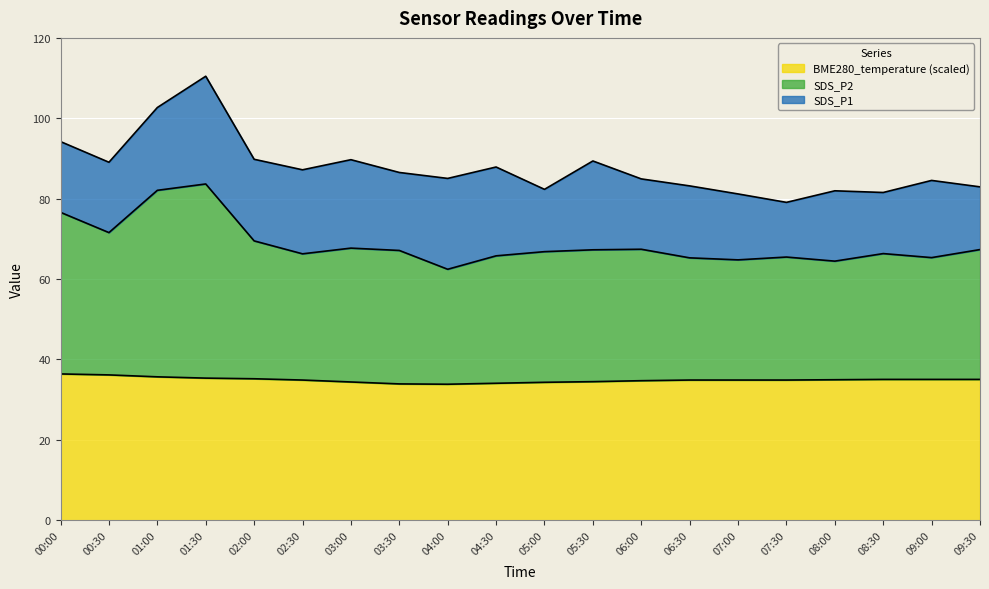

What are all the series names shown in the legend?

BME280_temperature (scaled), SDS_P2, SDS_P1